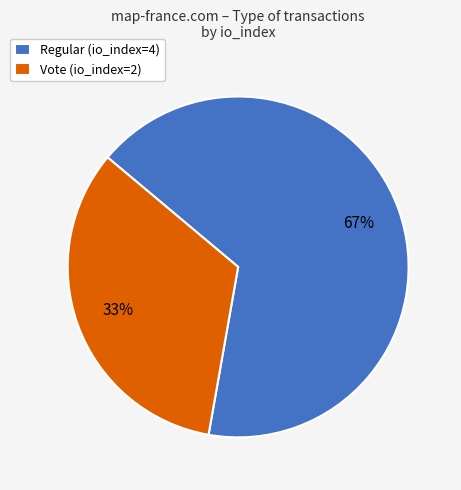

What percentage is the Regular (io_index=4) slice, to the nearest percent?

67%